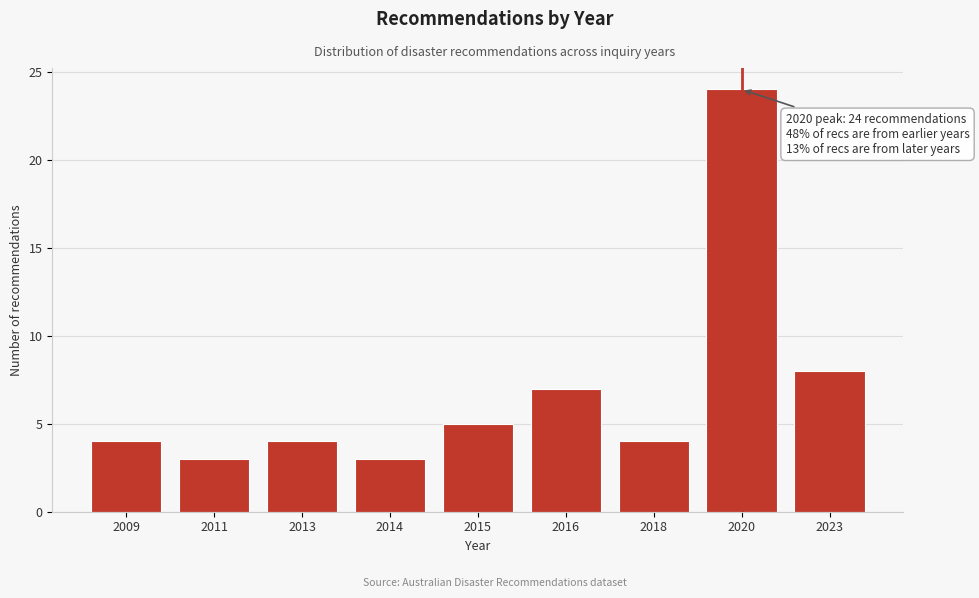

Reading right to left, transcribe all the data shown in this chart.

8	24	4	7	5	3	4	3	4